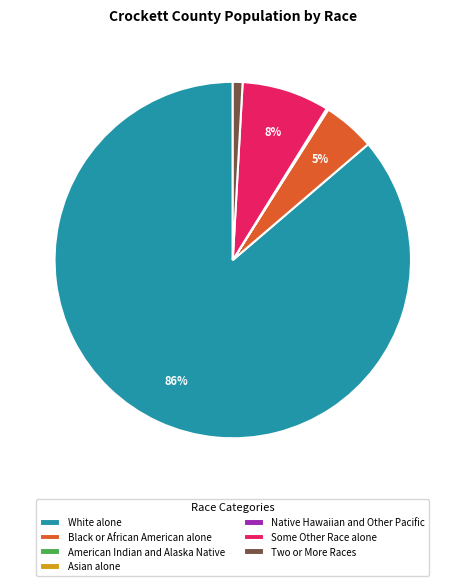

Between Two or More Races and Black or African American alone, which is larger?

Black or African American alone